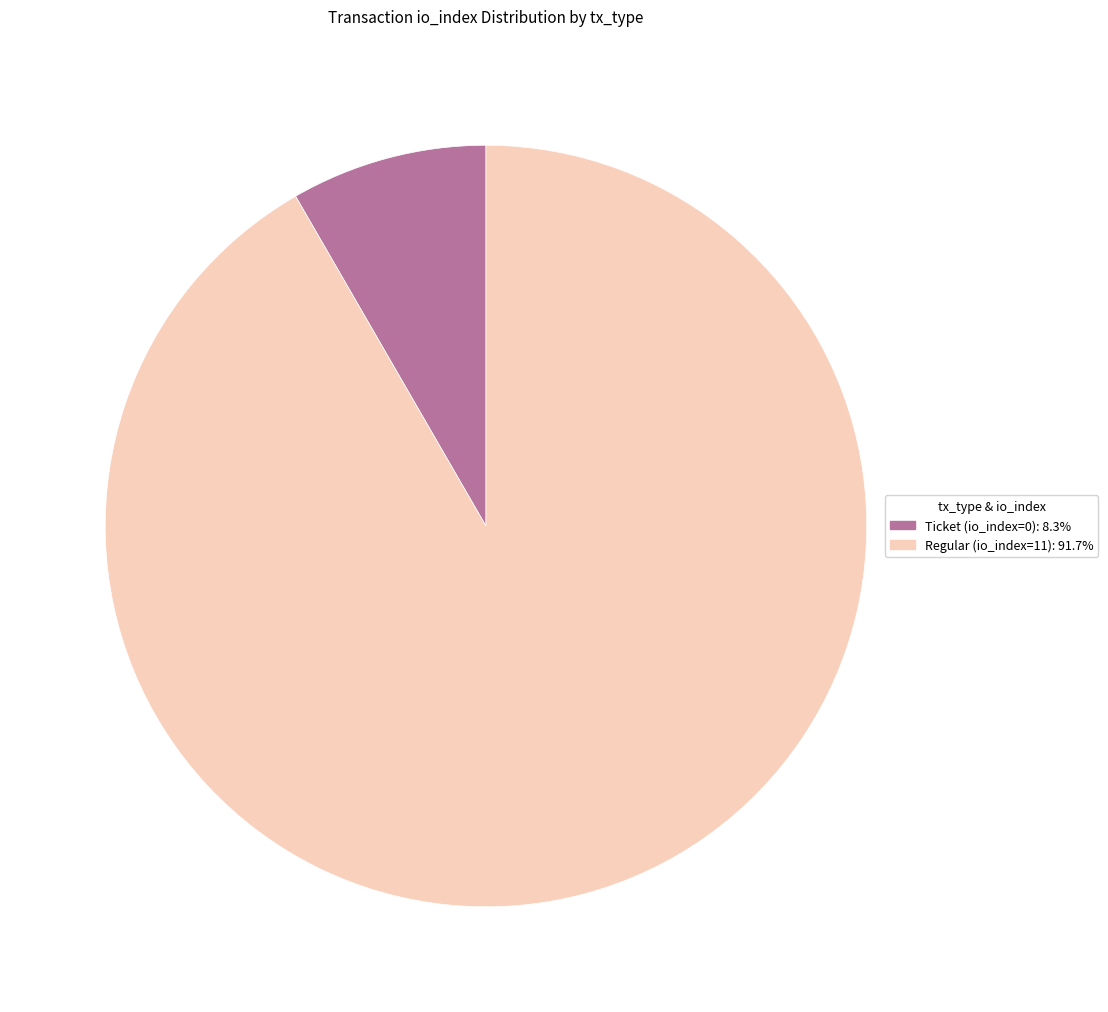

Approximately how many times larger is the value at Regular (io_index=11): 91.7% compared to Ticket (io_index=0): 8.3%?

11.0